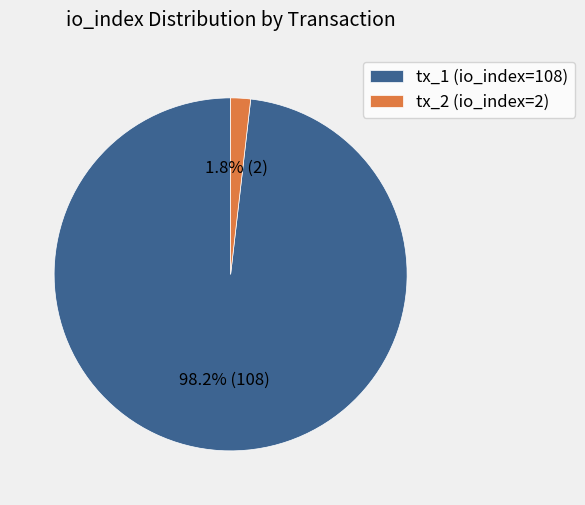

Count the number of slices in the pie.

2